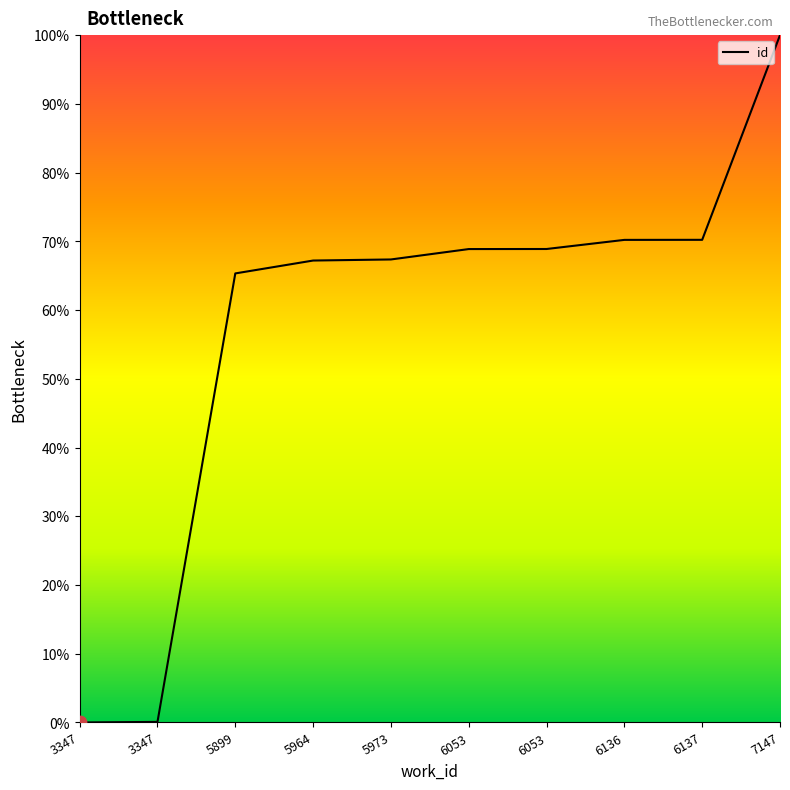

Does the chart have visible grid lines?

No